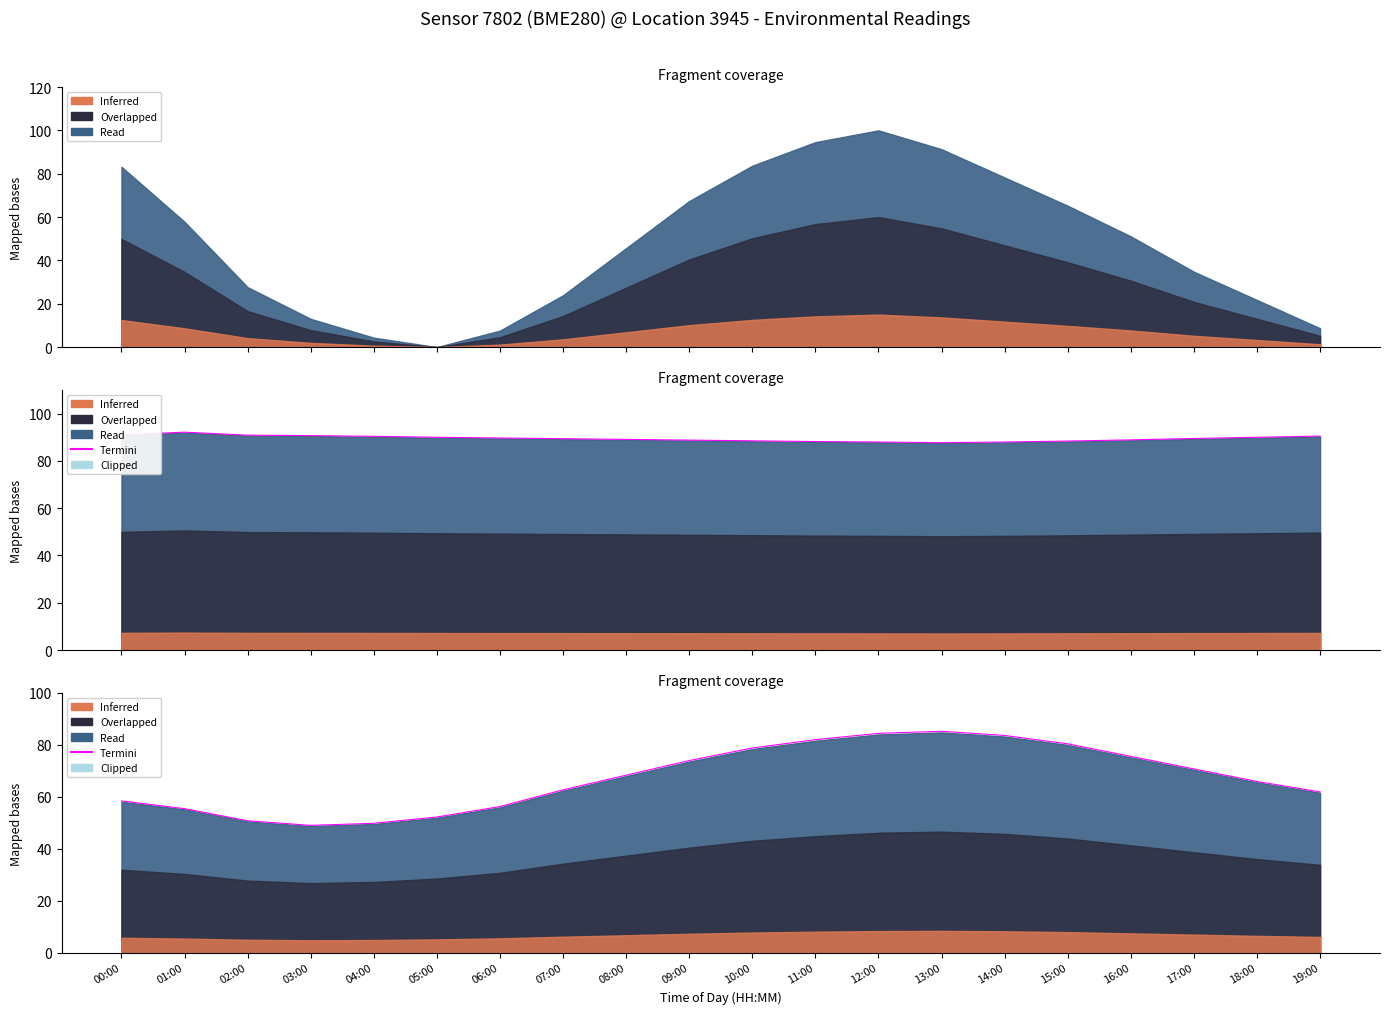

How many values are below 68?

10